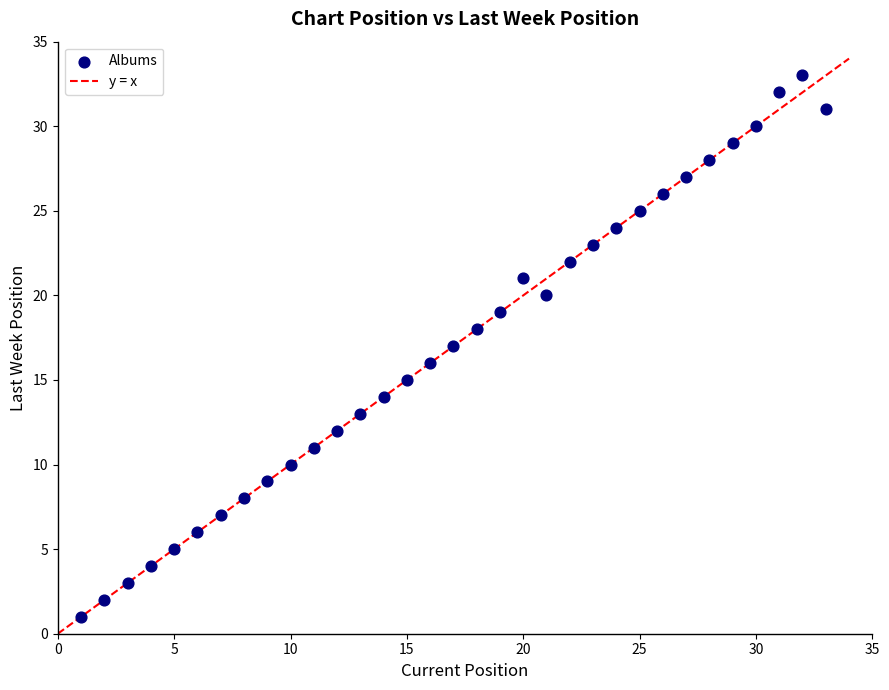

What is the range of Y values (max minus min)?

32